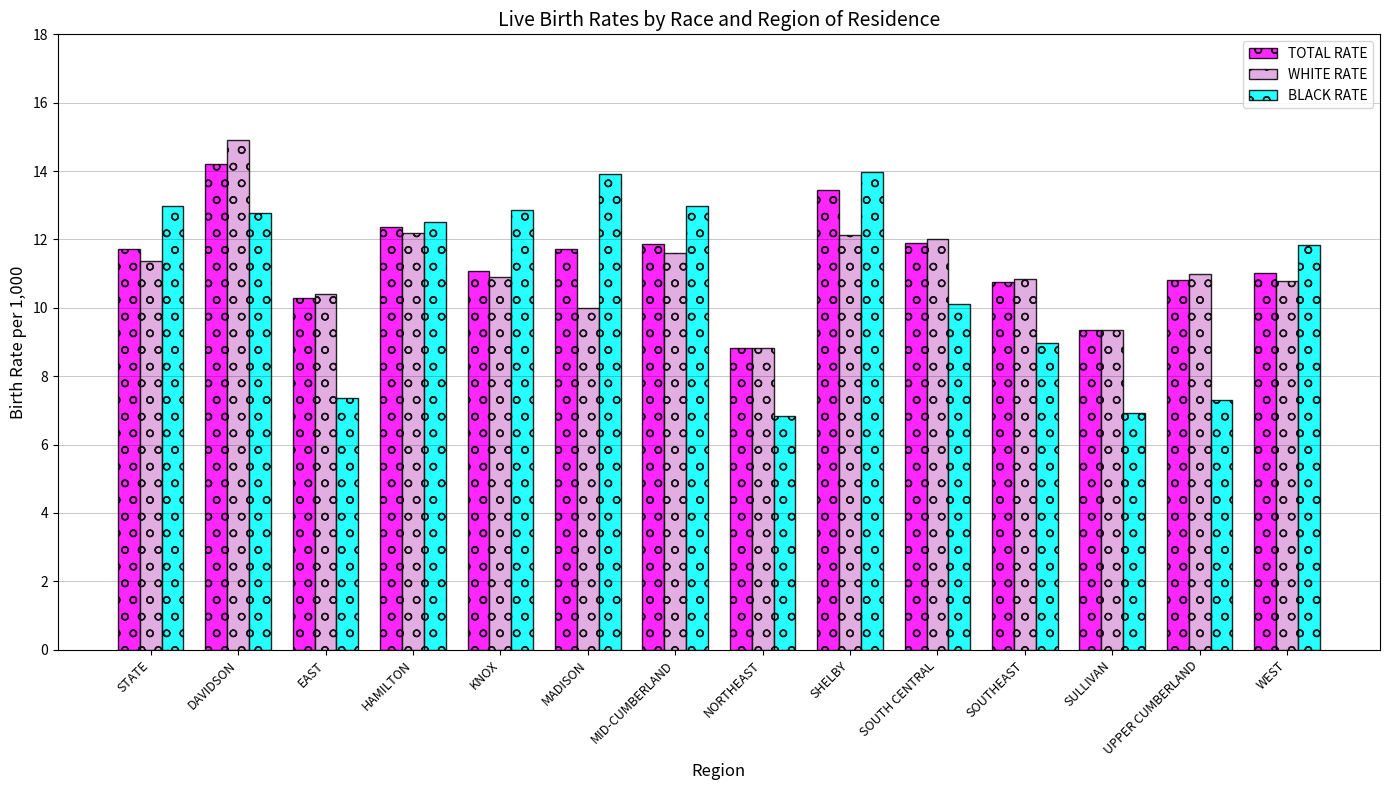

How many data points in WHITE RATE are less than 11?

7